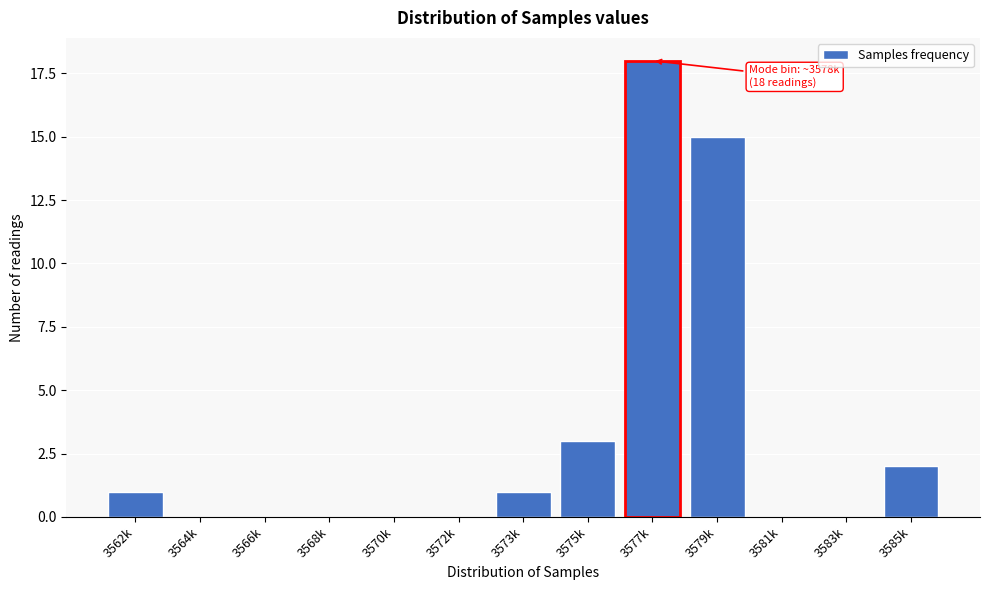

Reading left to right, extract all data points from this chart.

3562k=1	3564k=0	3566k=0	3568k=0	3570k=0	3572k=0	3573k=1	3575k=3	3577k=18	3579k=15	3581k=0	3583k=0	3585k=2